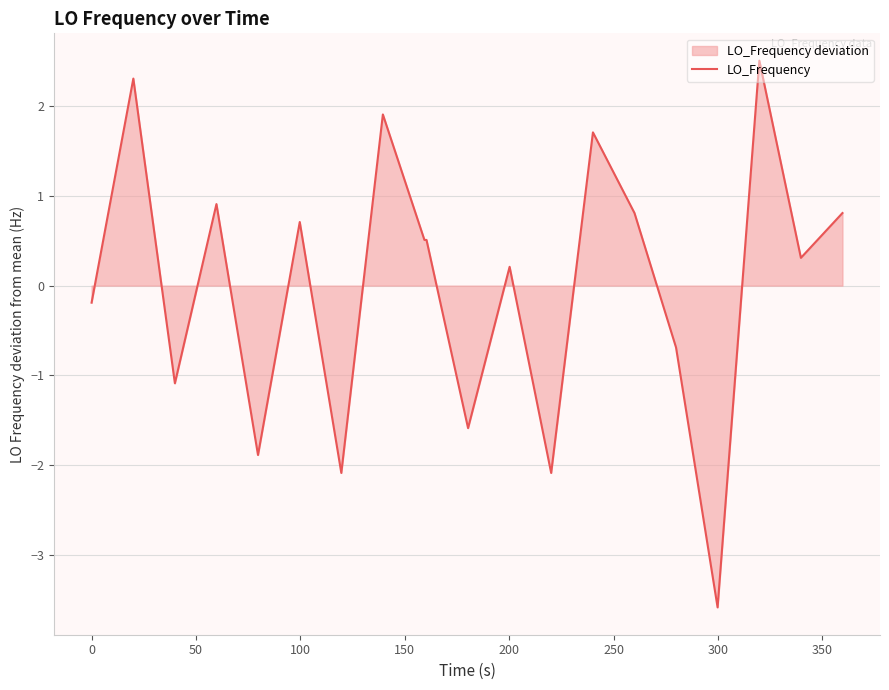

What is the difference between the maximum and minimum values?

6.1